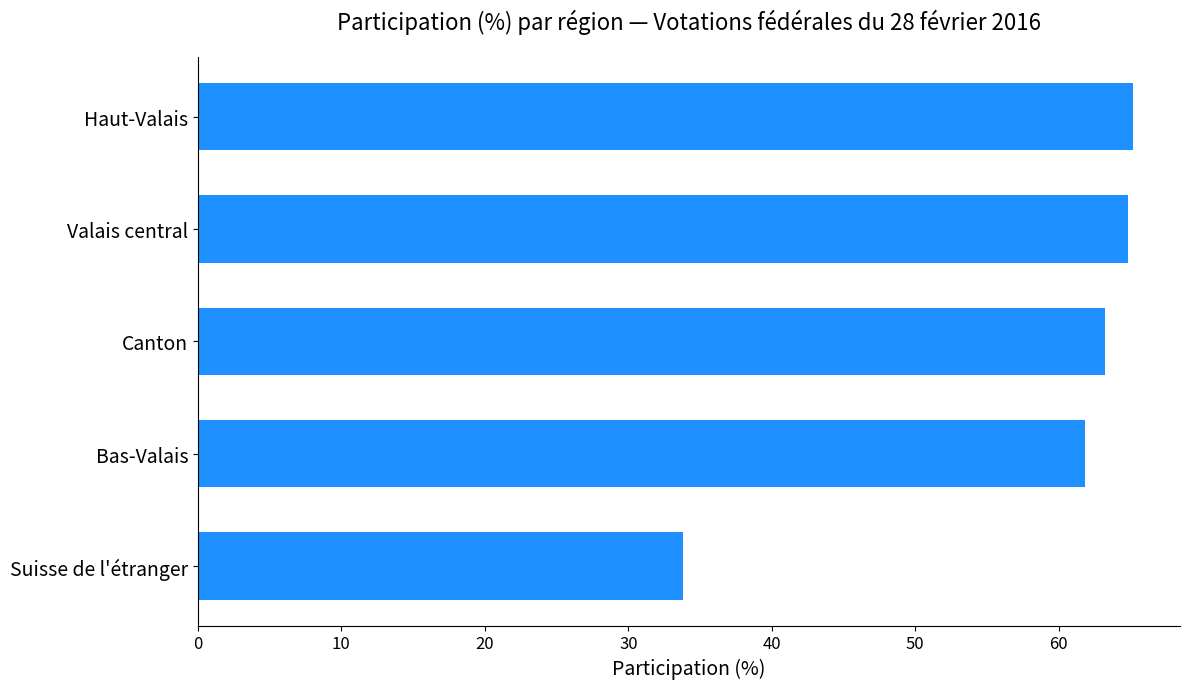

What is the sum of the values at Suisse de l'étranger and Bas-Valais?

95.6